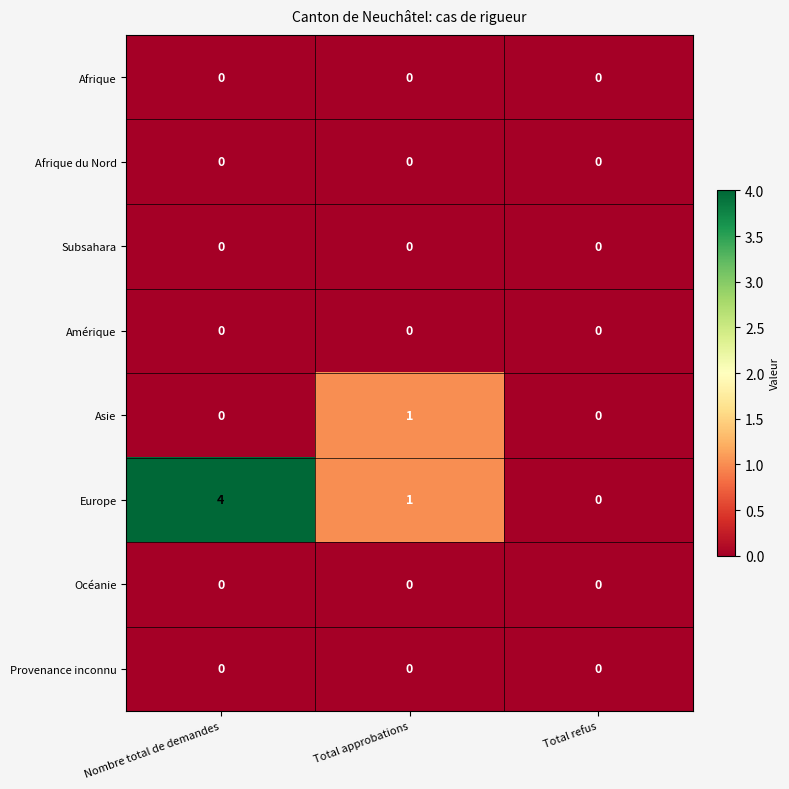

What is the highest value of the Europe series?

4